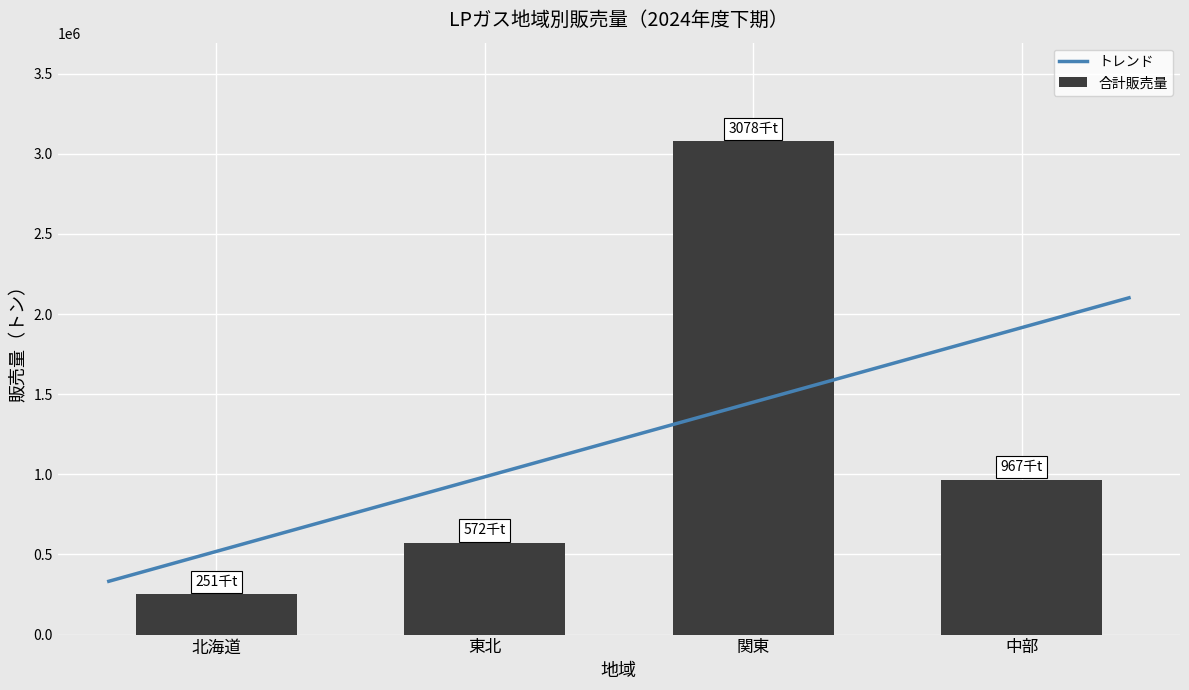

The value of 都市ガス用（計） at 関東 is 173268. True or false?

False